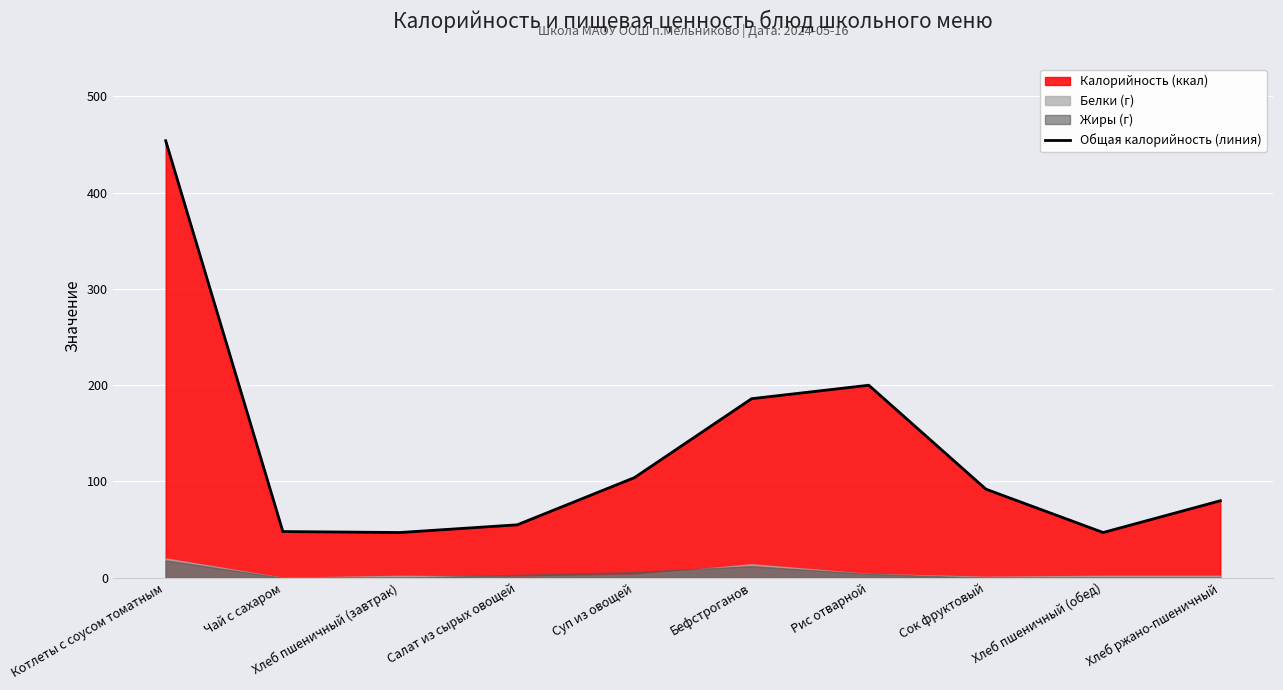

What is the label of the 5th point from the right?

Бефстроганов